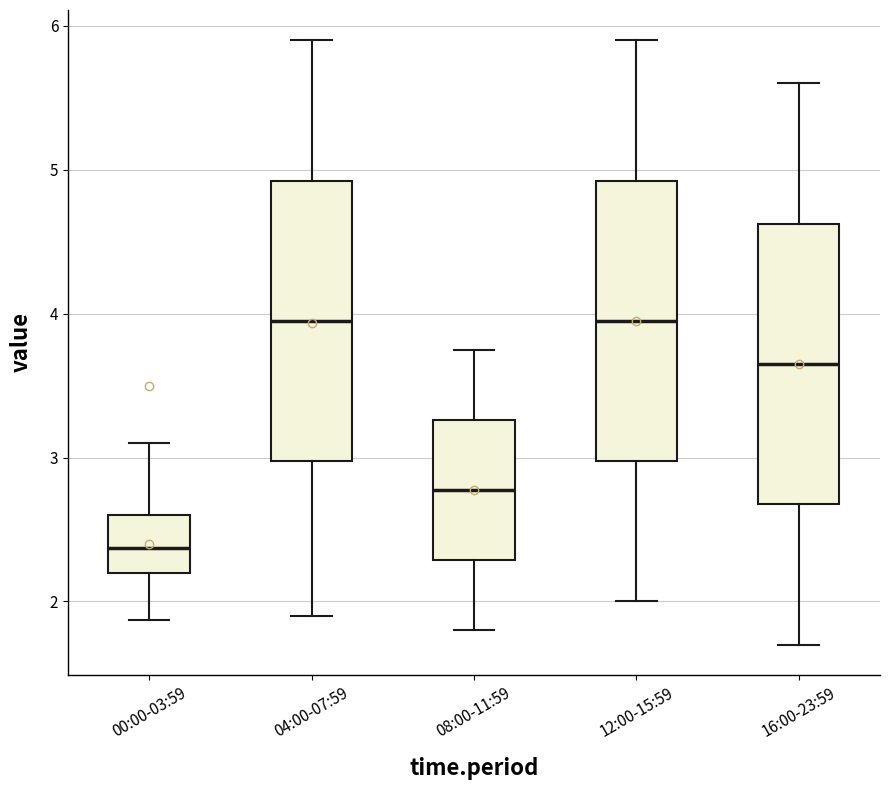

Reading left to right, read every box against the y-axis: the position of its median line, the range the box covers, and the ends of its whiskers. The values are not printed on the chart, so give them approximately, as read against the axis.

00:00-03:59: median 2.4, box 2.2 to 2.6, whiskers 1.9 to 3.1
04:00-07:59: median 4.0, box 3.0 to 4.9, whiskers 1.9 to 5.9
08:00-11:59: median 2.8, box 2.3 to 3.3, whiskers 1.8 to 3.8
12:00-15:59: median 4.0, box 3.0 to 4.9, whiskers 2.0 to 5.9
16:00-23:59: median 3.7, box 2.7 to 4.6, whiskers 1.7 to 5.6